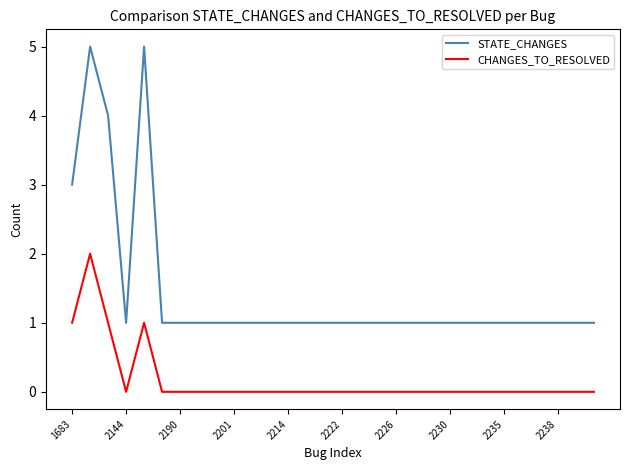

Which series has the largest range (max minus min)?

STATE_CHANGES